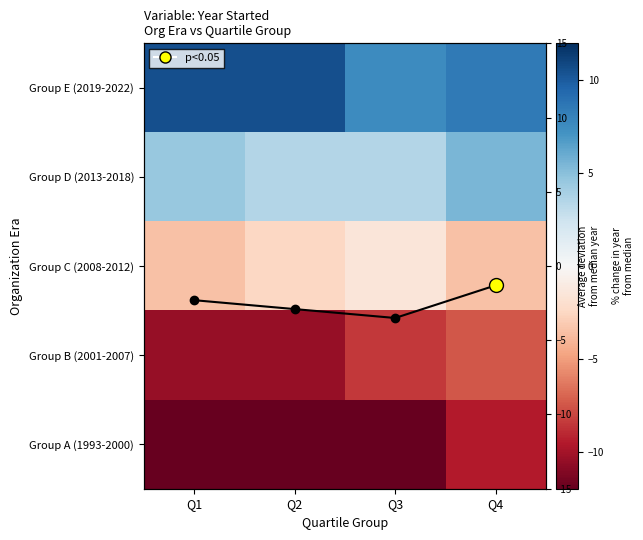

Count the Mean deviation values in the range -2 to -1.

1